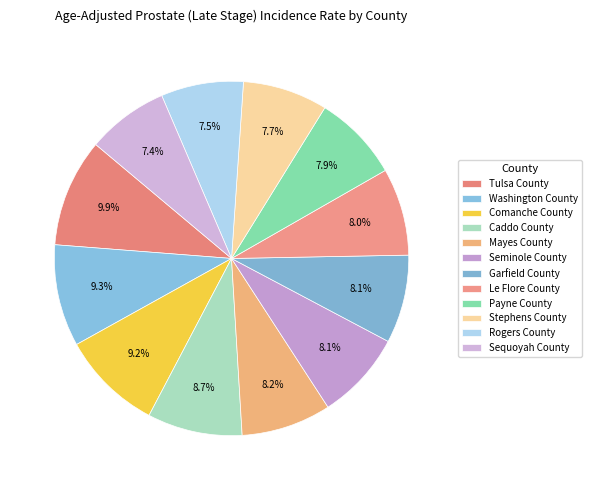

How many segments does this pie chart have?

12